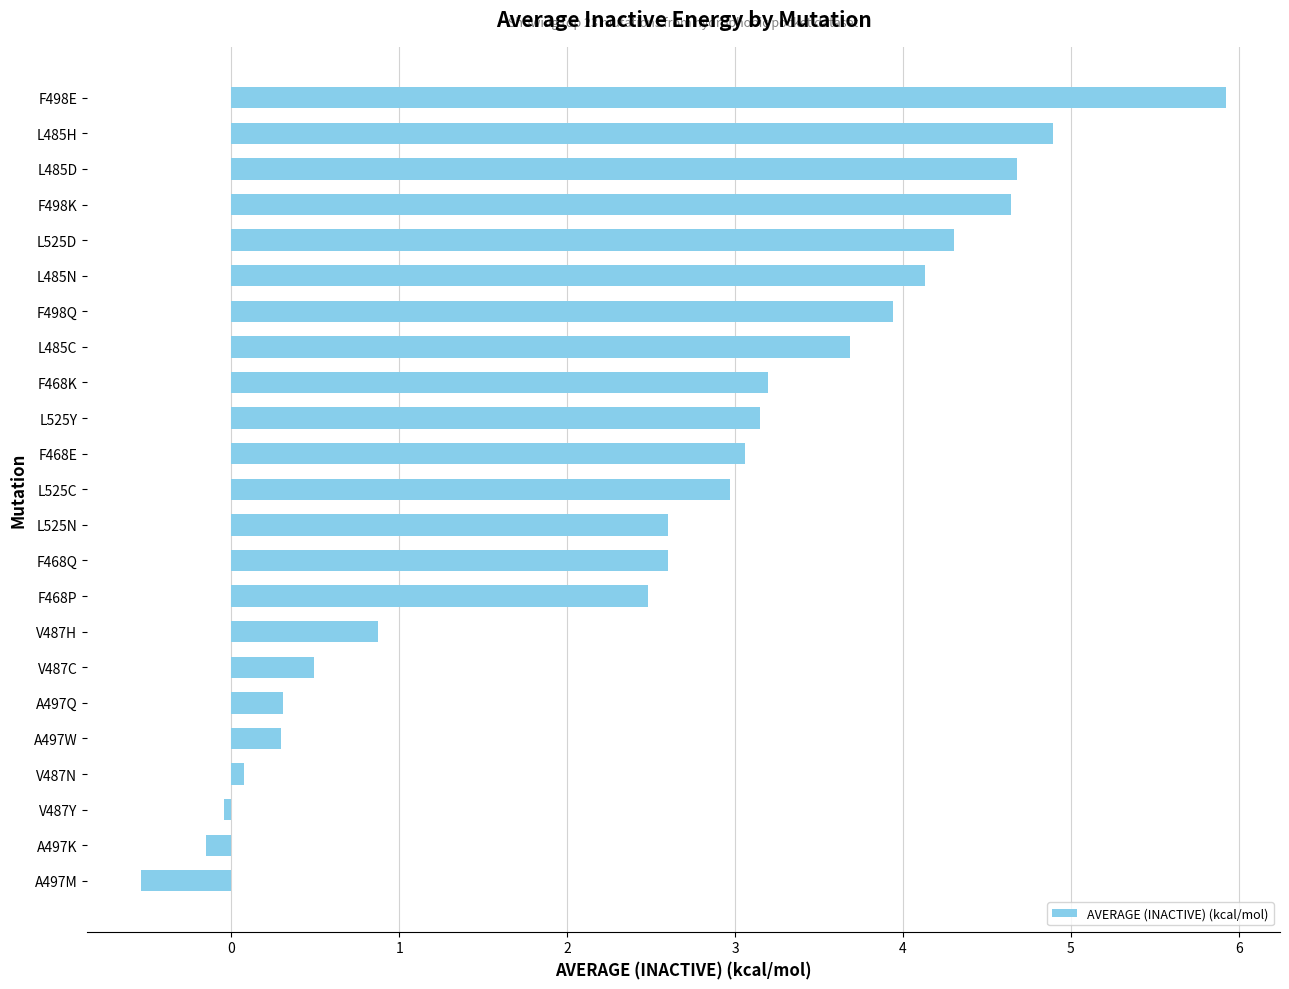

What is the label of the 11th bar from the bottom?

L525N